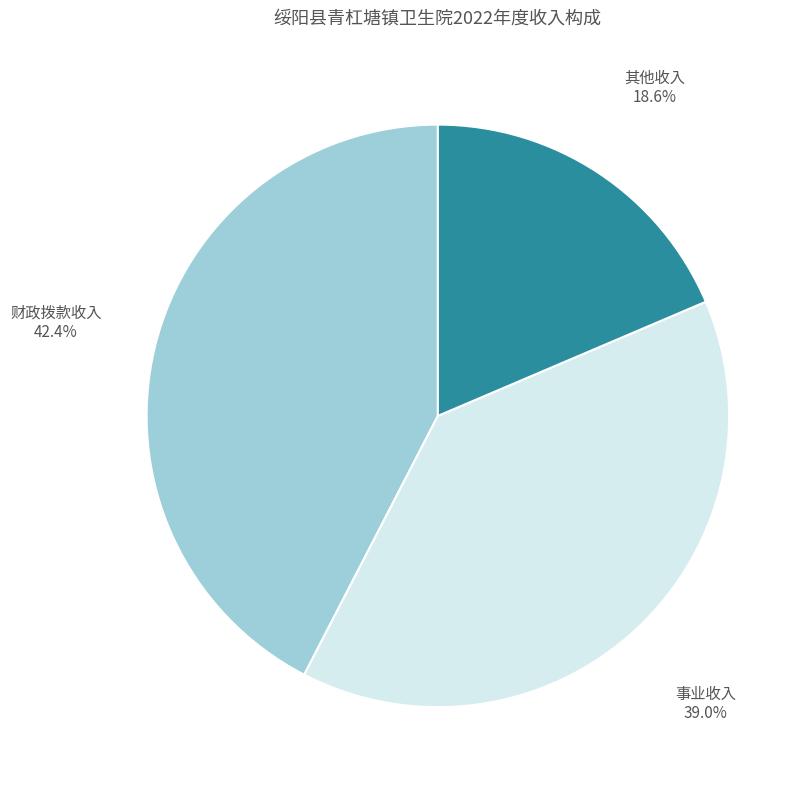

What percentage is the 财政拨款收入 slice, to the nearest percent?

42%